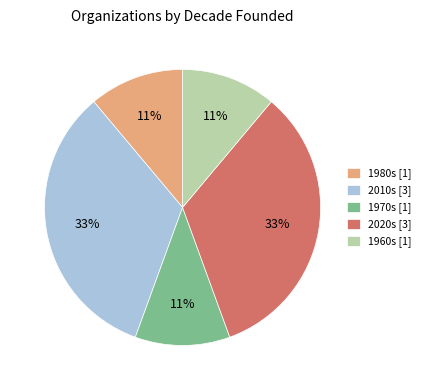

Combined, do 2010s [3] and 1960s [1] account for over 50%?

No